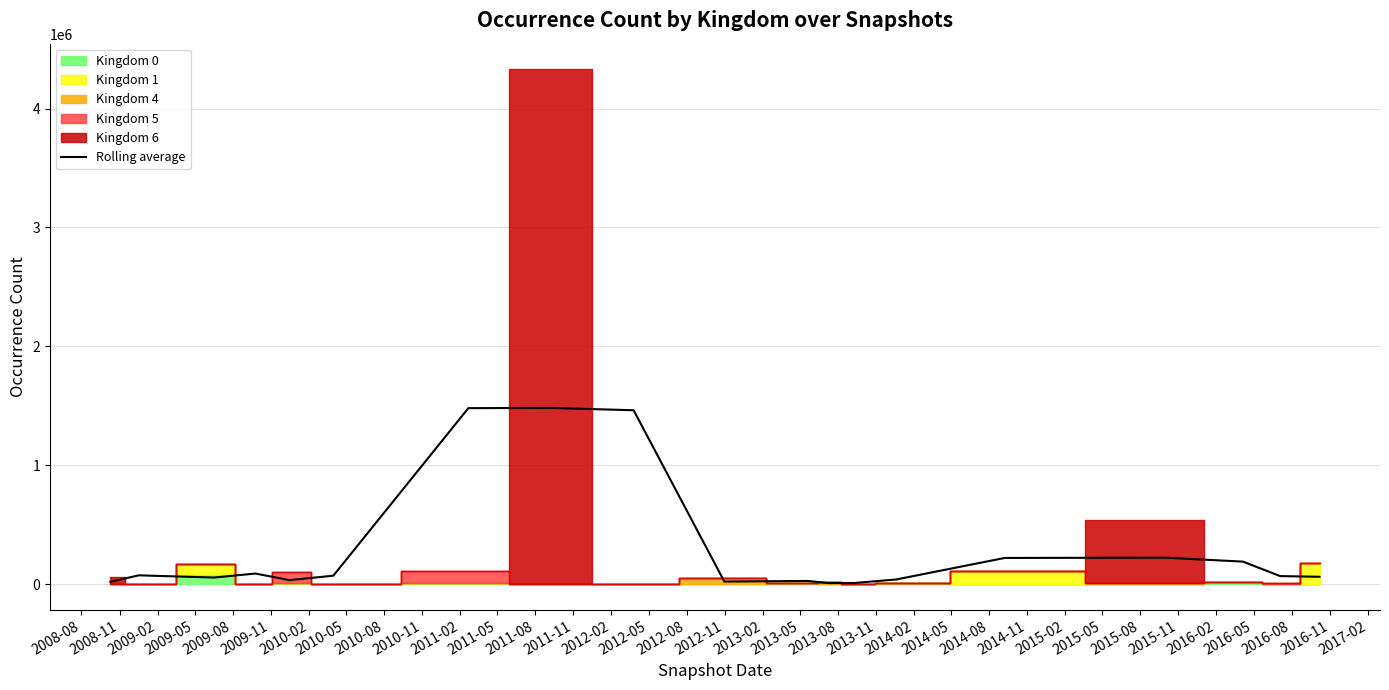

How many values are below 68403?

9